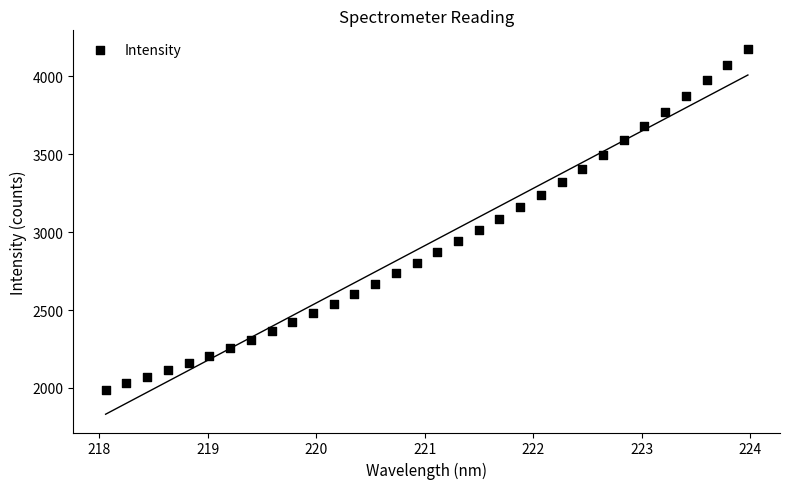

What is the range of X values (max minus min)?

5.9